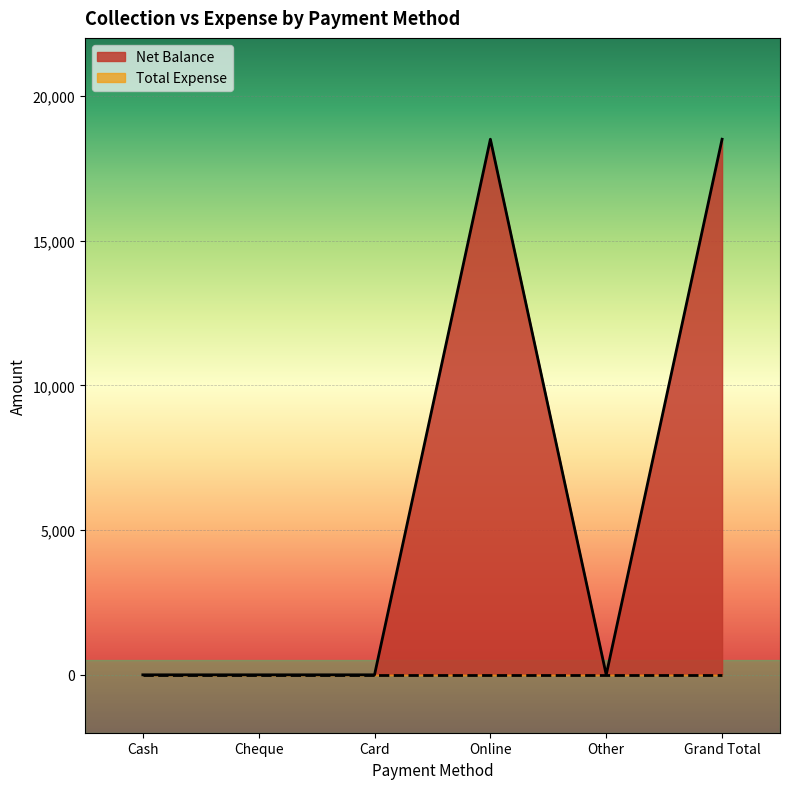

At which category does the data reach its first local valley?

Other